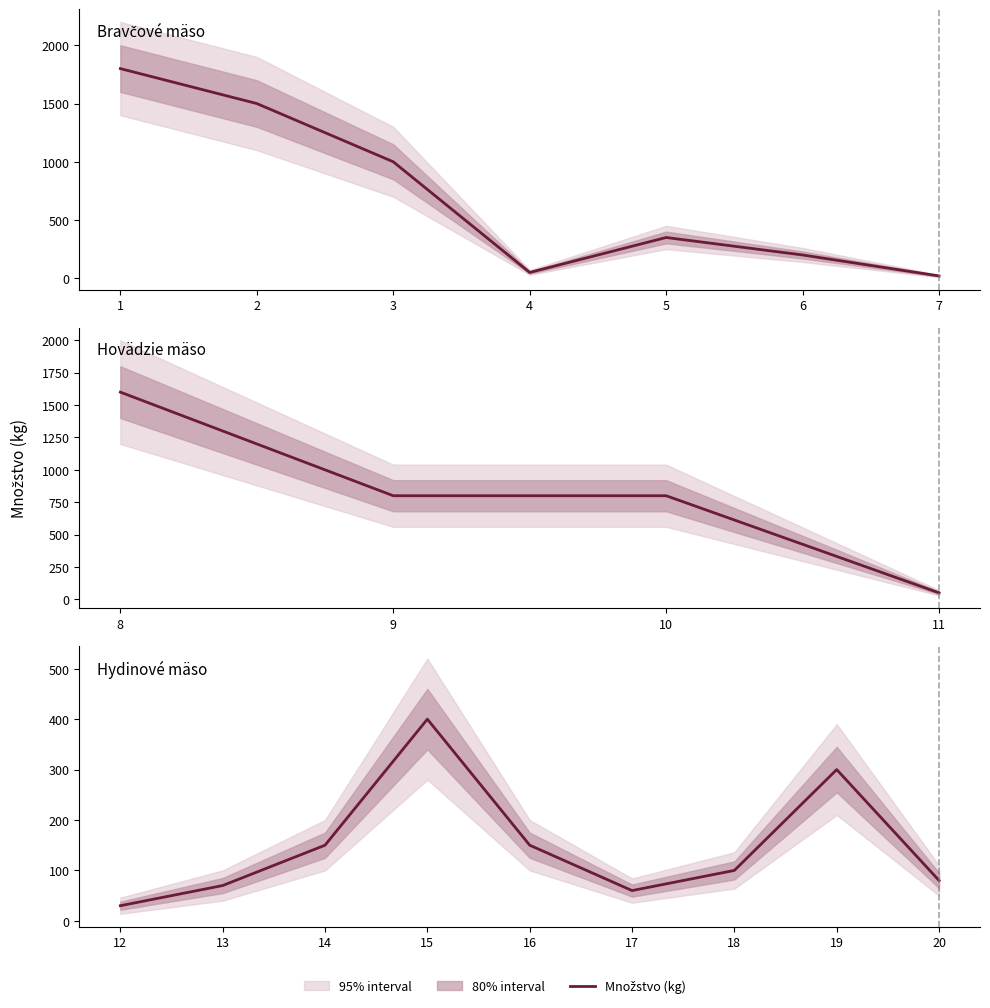

What is the smallest value displayed?

30